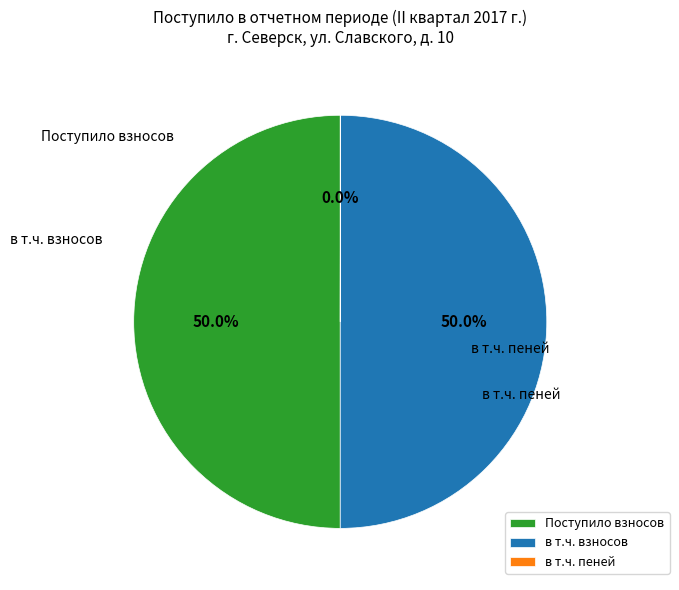

To the nearest percent, what is the difference between the largest and smallest slice percentages?

50%